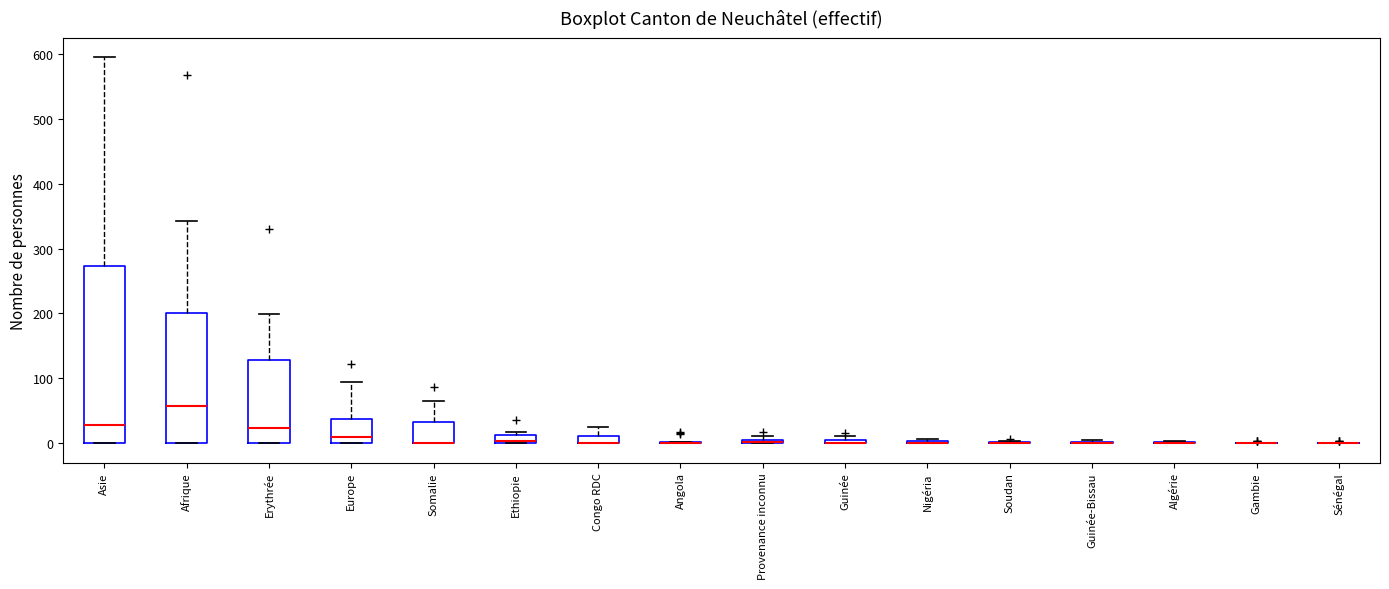

Which box is the tallest, from its lower edge to its upper edge?

Asie